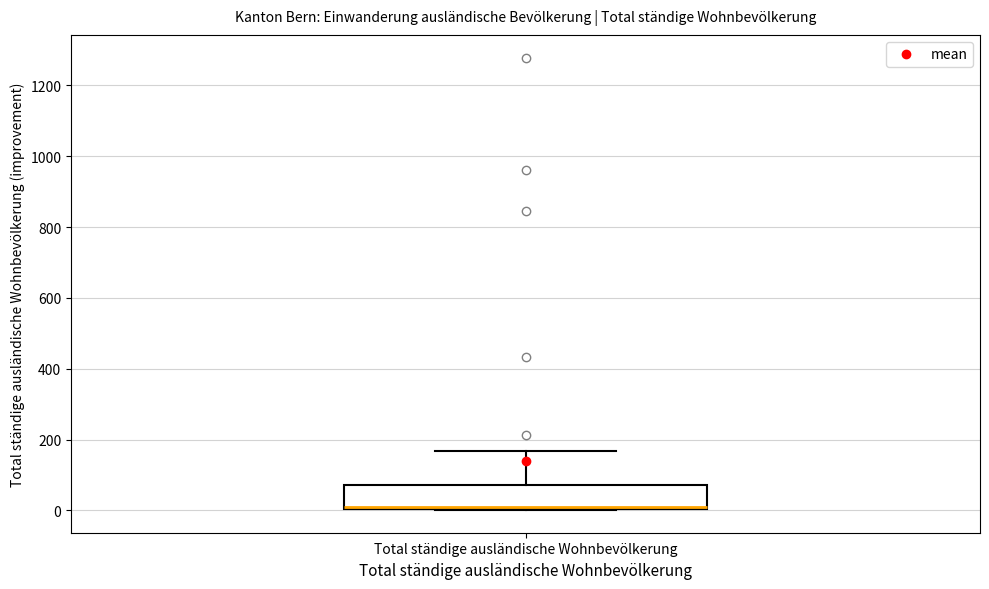

Transcribe this box plot: give where the median line is, the range the box spans, and where the two whiskers end, as read against the y-axis. The values are not printed on the chart, so give them approximately, as read against the axis.

median 20, box 0 to 80, whiskers 0 to 160